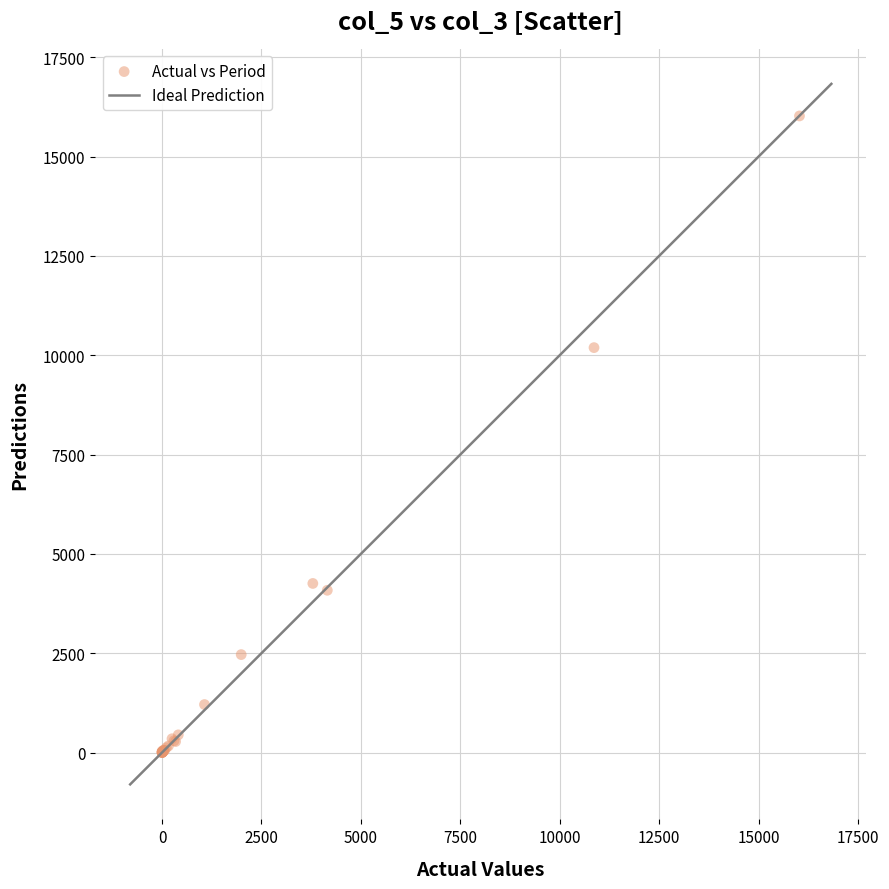

What Y value in the scatter plot is closest to 8012?

10192.0